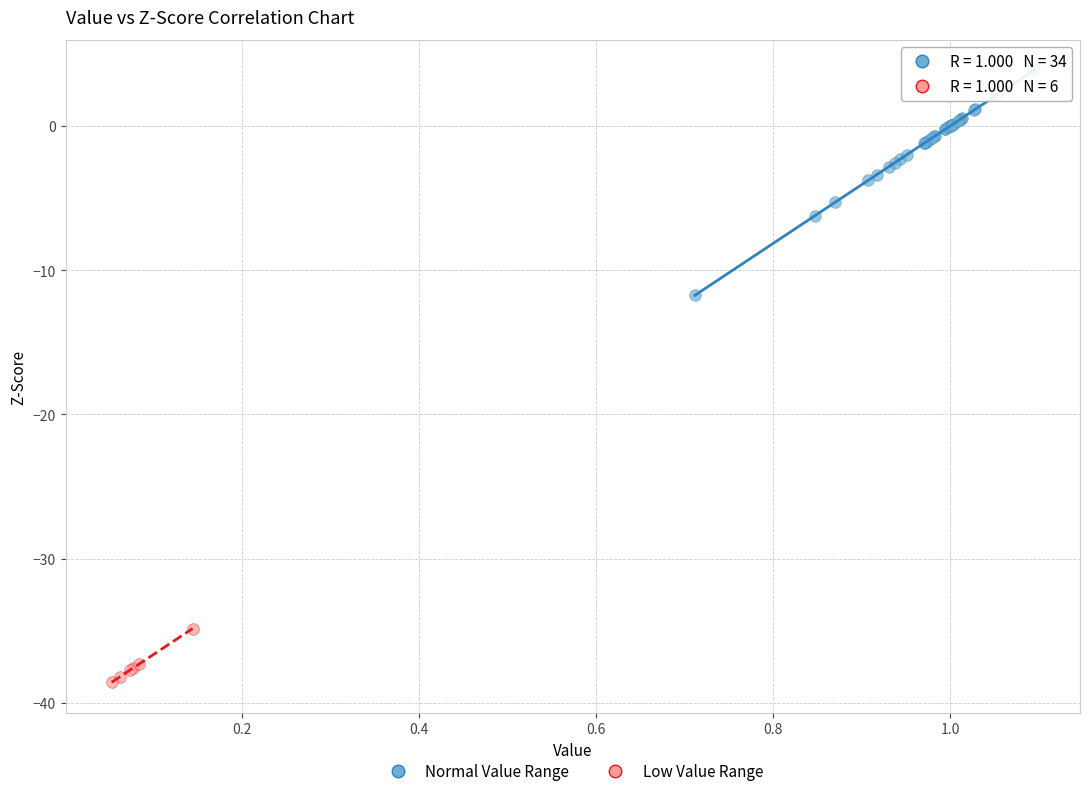

Which series contains the lowest Y value?

Low Value Range